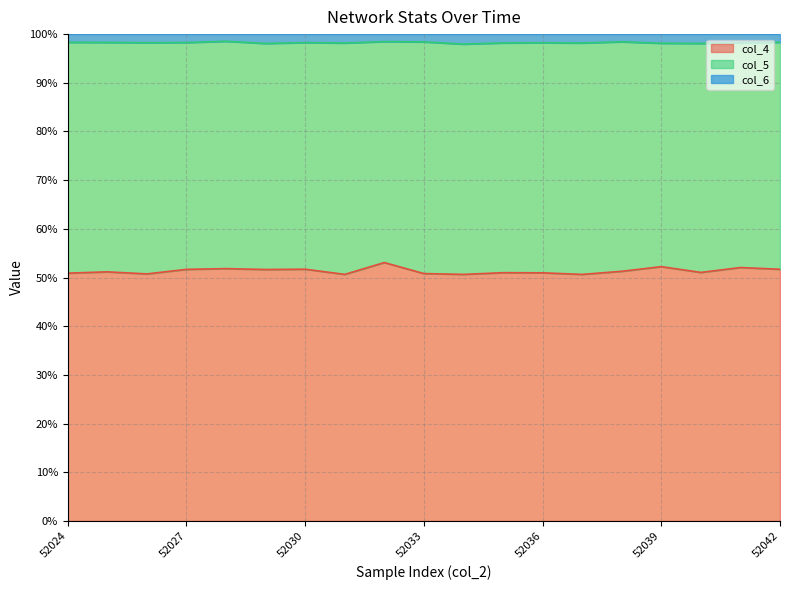

What is the total value across all series at 52037?

148.8